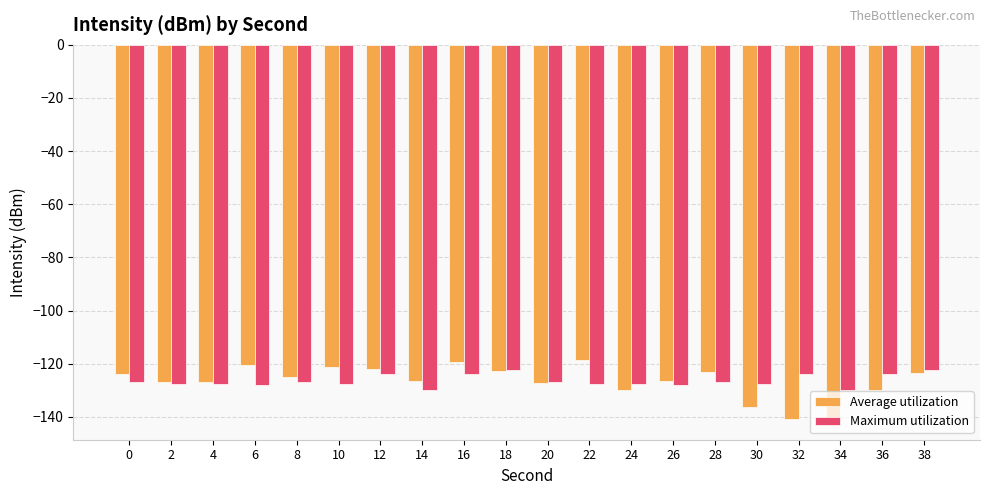

How many values in the Maximum utilization series exceed -126?

6